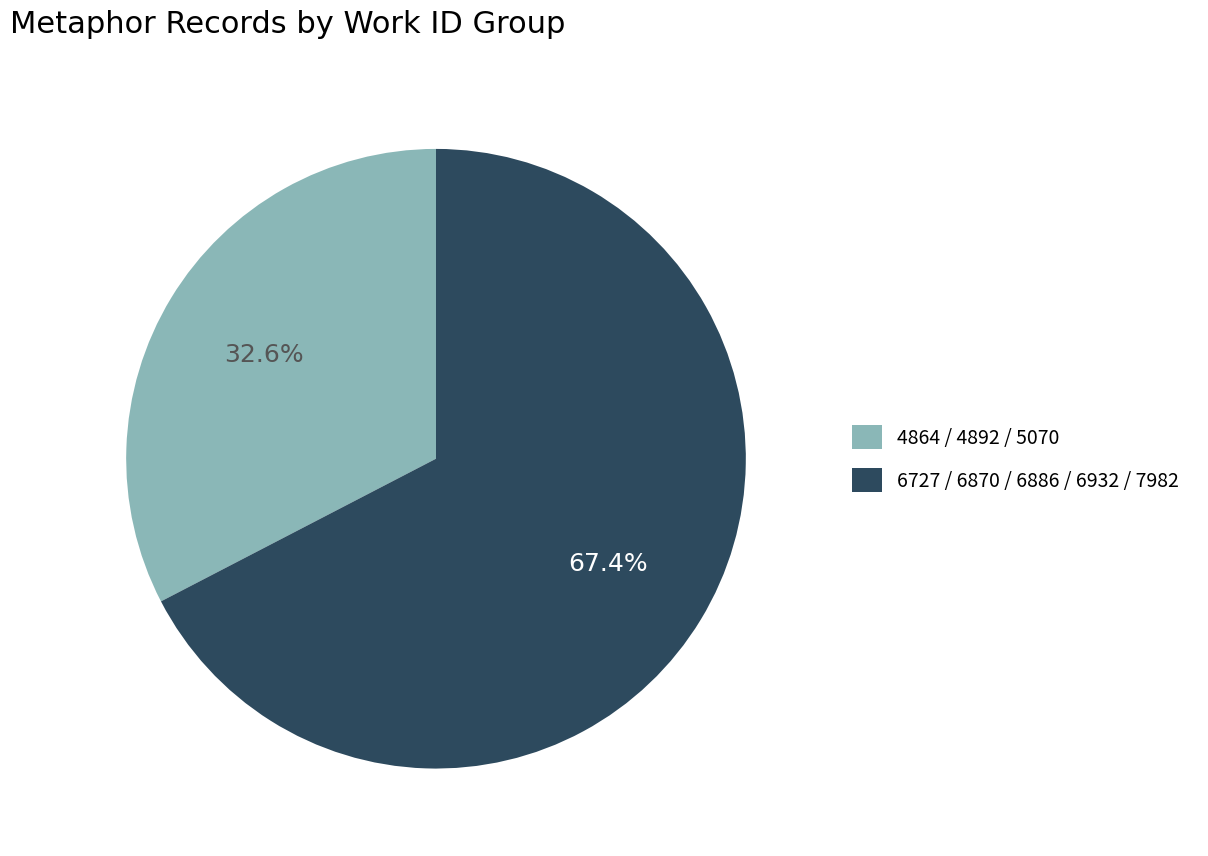

Does any single category account for the majority?

Yes